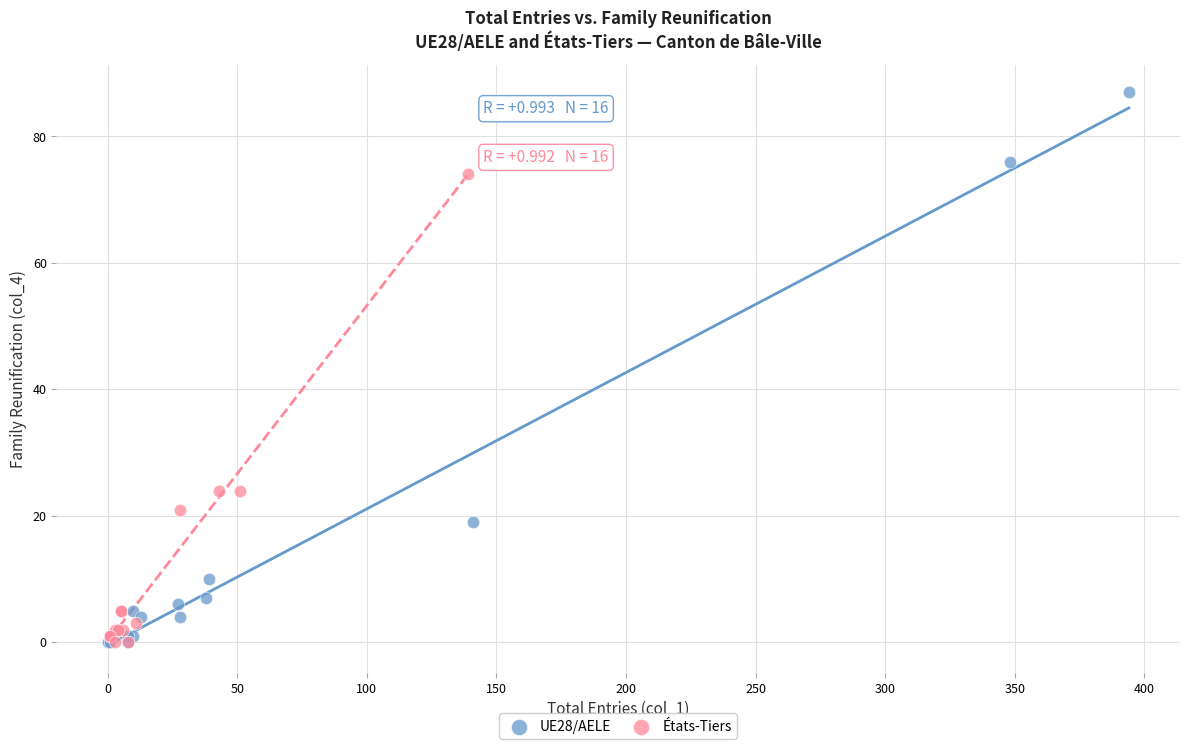

Which series has the widest spread of Y values?

UE28/AELE